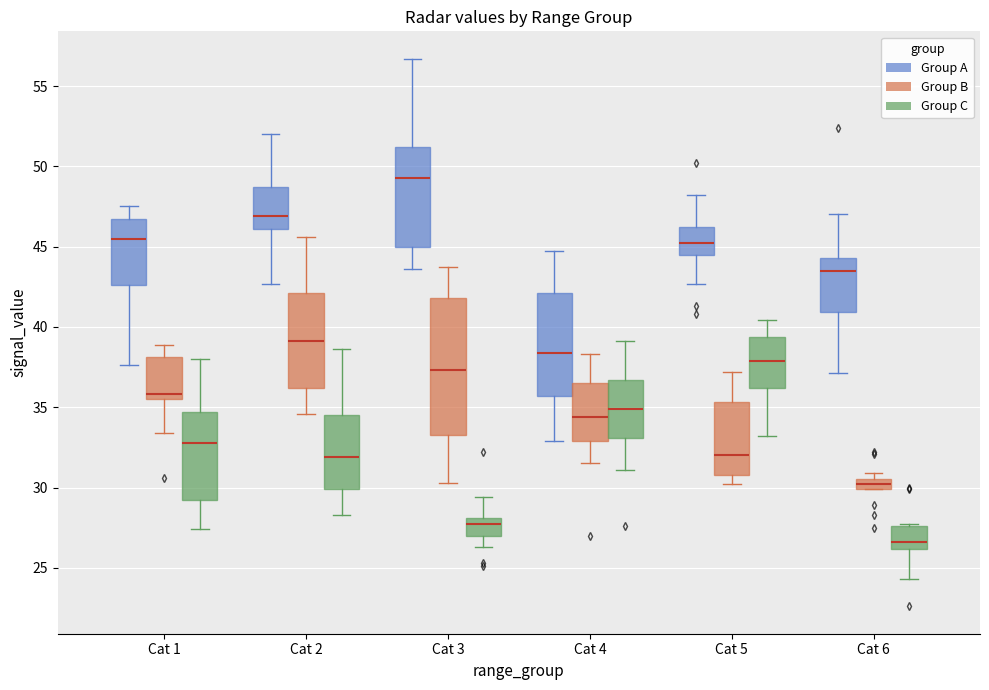

Which box is the tallest, from its lower edge to its upper edge?

Cat 3 (Group B)